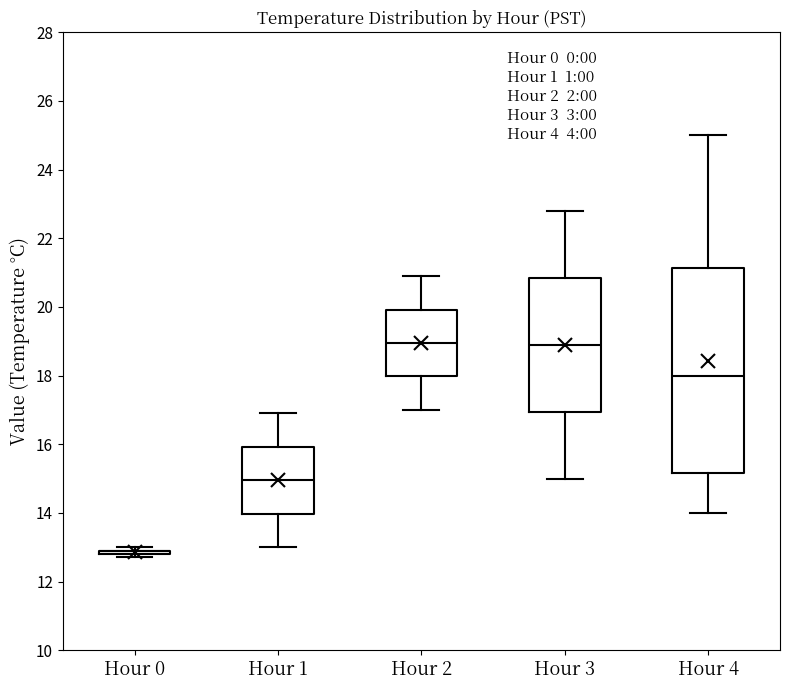

Where is the upper edge of the box for Hour 4 on the y-axis? The values are not printed on the chart, so give them approximately, as read against the axis.

21.2